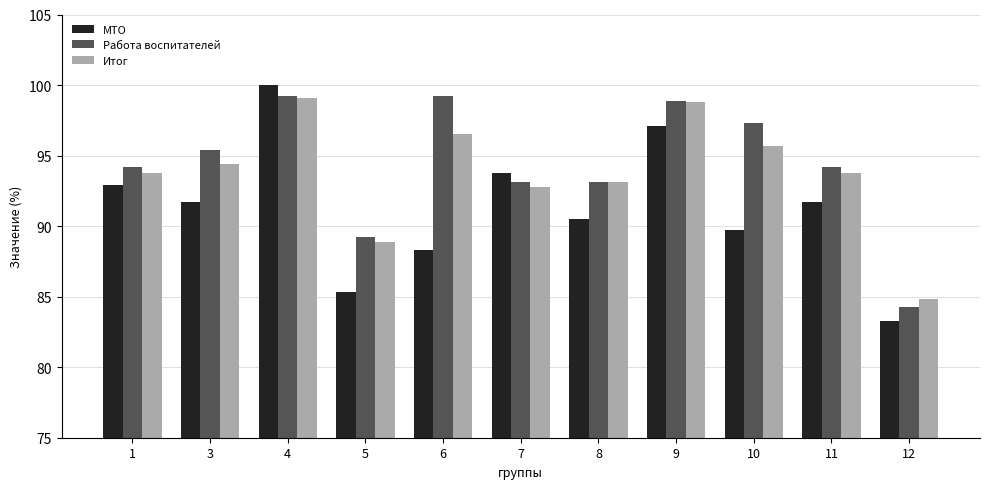

True or false: Итог has a value of 63.4 at 10.

False